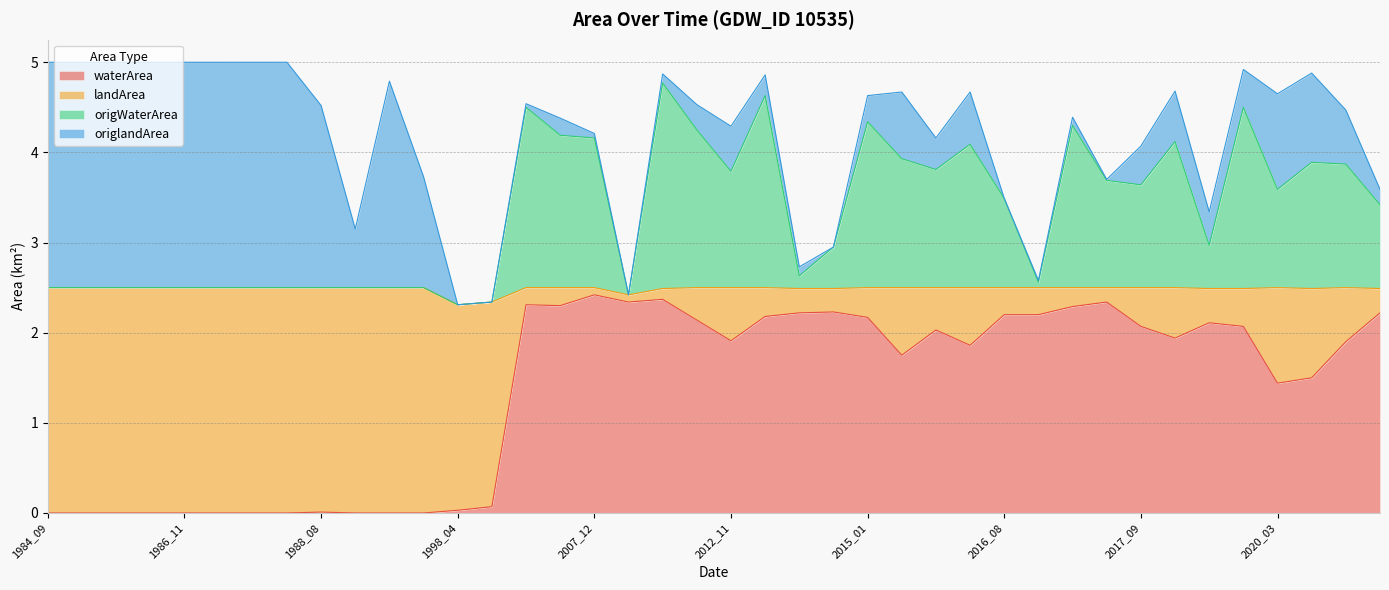

Between 2003_12 and 2015_01, which is larger?

2003_12